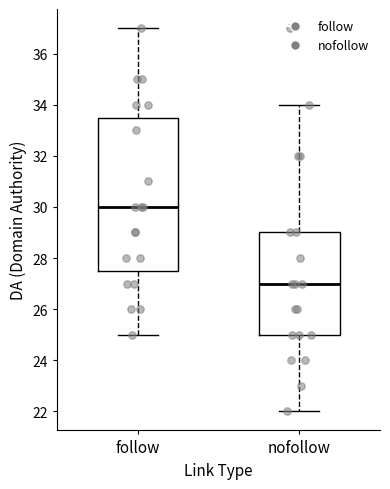

Which box has the lowest median line?

nofollow